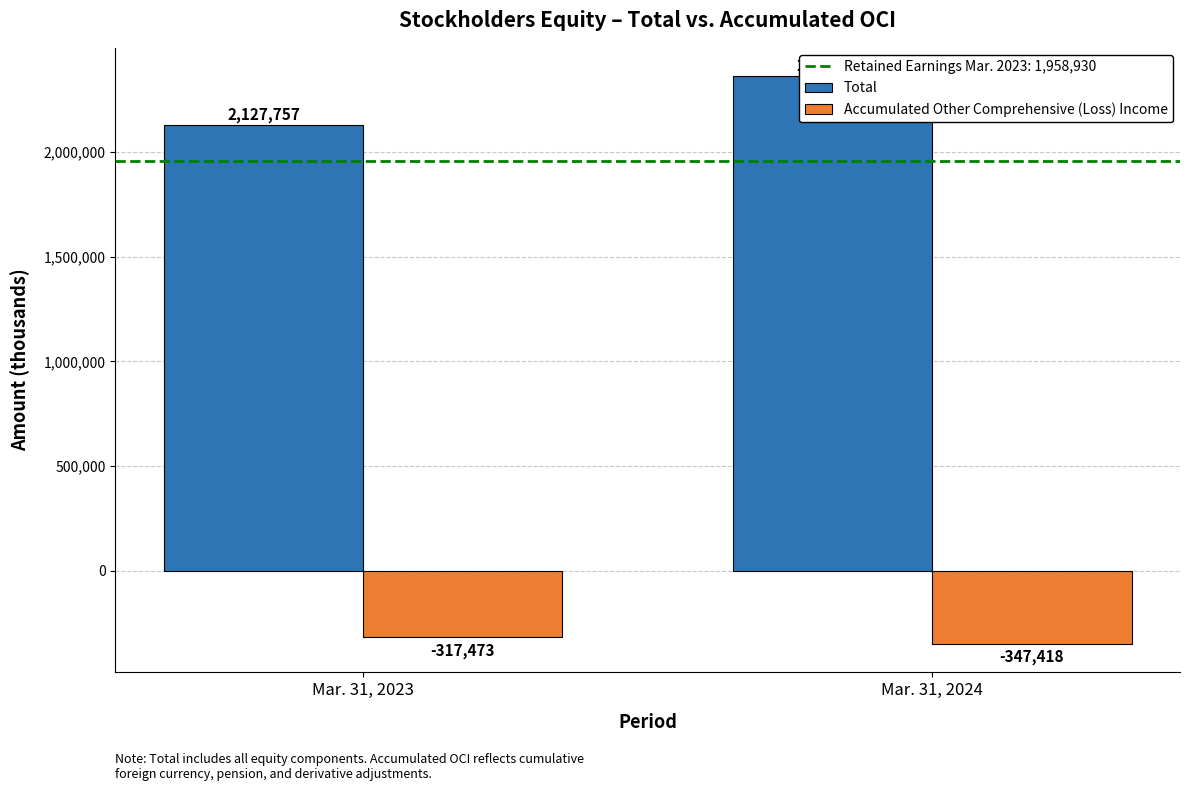

What is the difference between the highest and lowest values at Mar. 31, 2024?

2710351